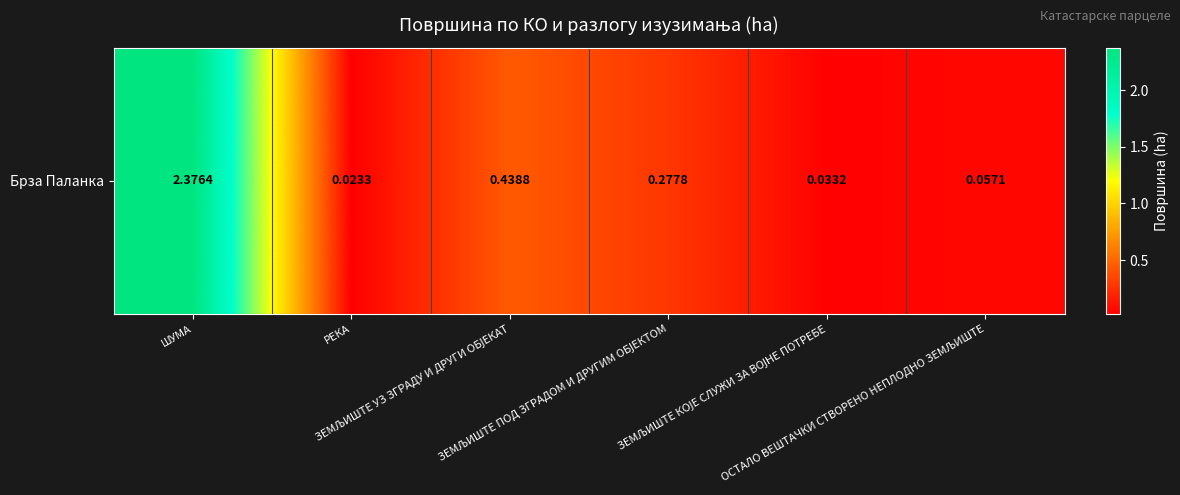

Count the number of categories in the chart.

6